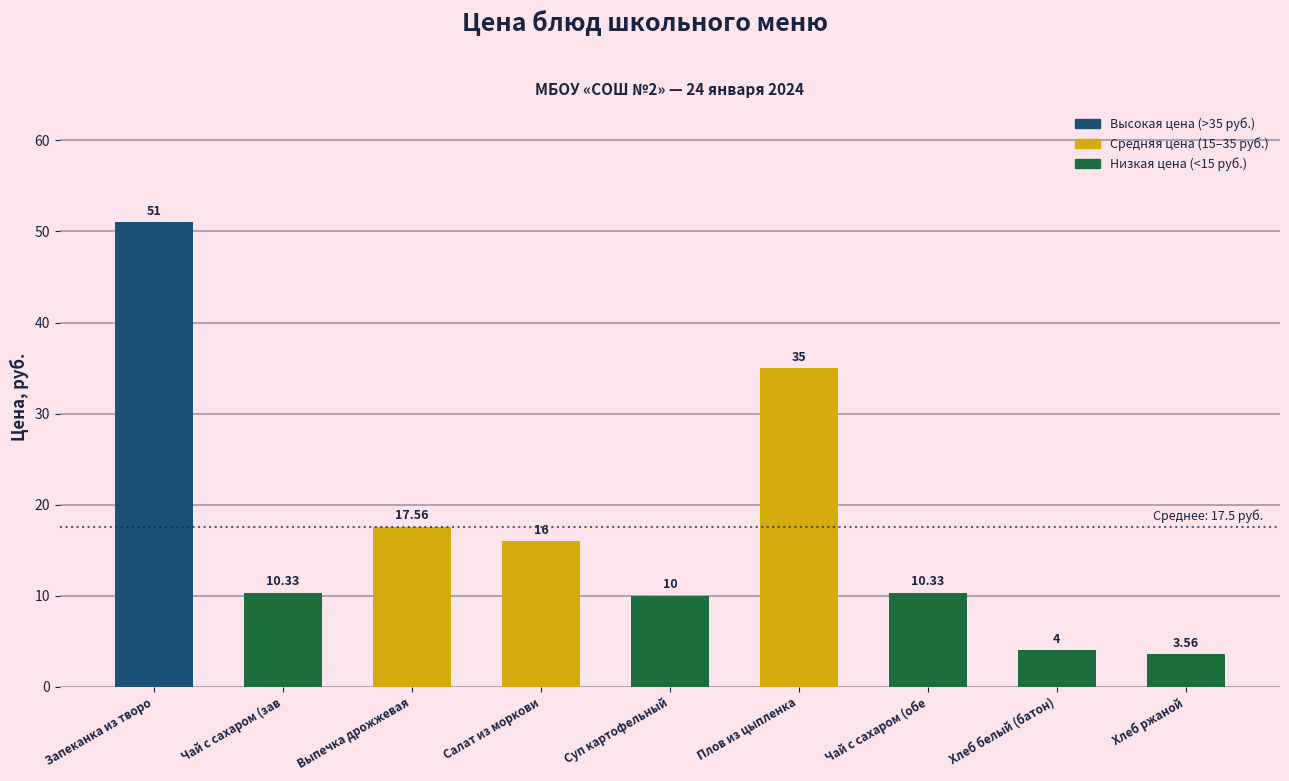

What is the difference between the second highest and second lowest values?

31.0